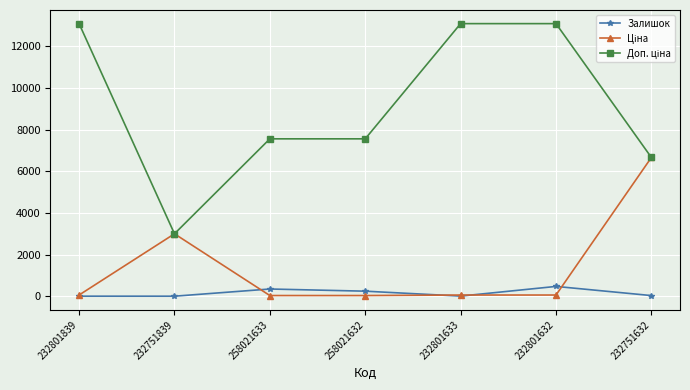

How many interior local peaks does the Залишок series have?

2